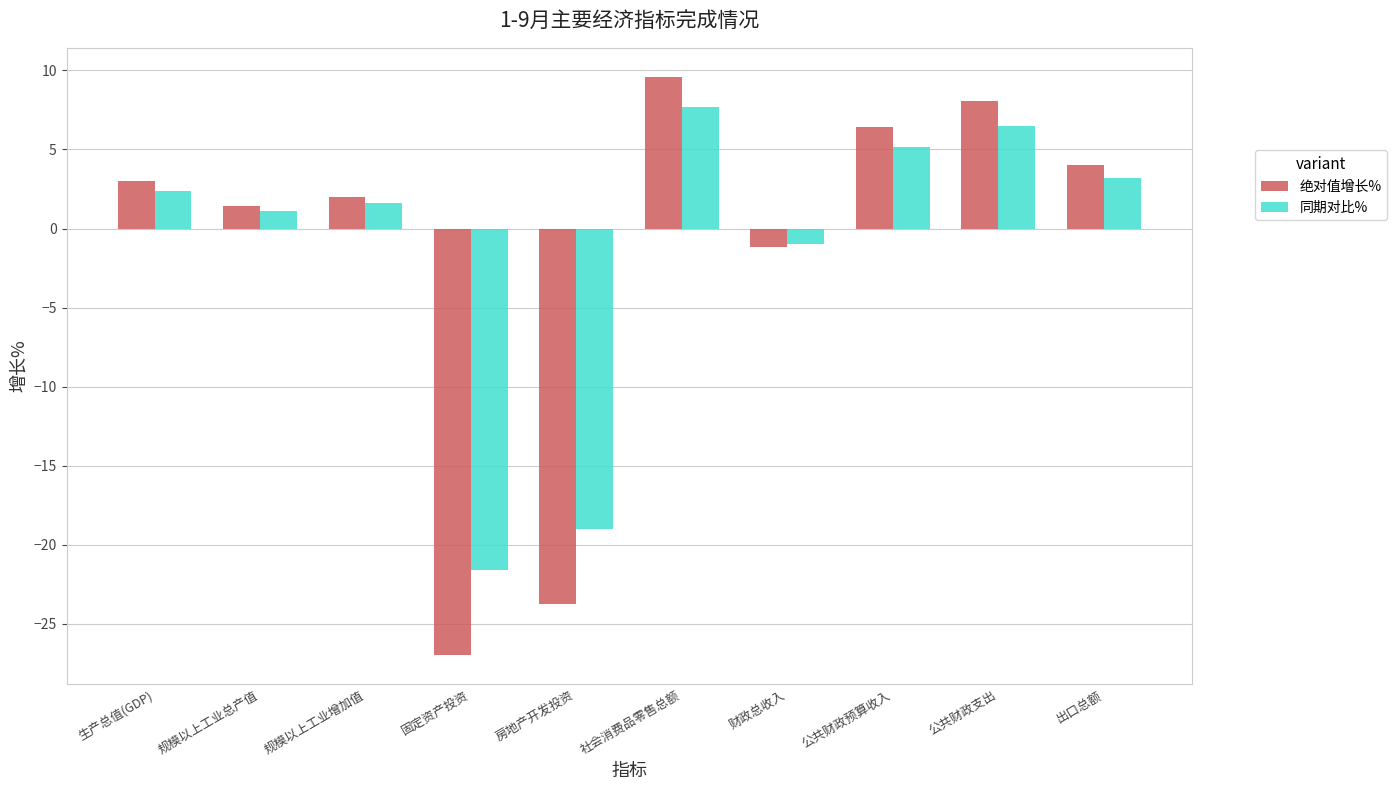

Rank the categories by 同期对比% value from lowest to highest.

固定资产投资, 房地产开发投资, 财政总收入, 规模以上工业总产值, 规模以上工业增加值, 生产总值(GDP), 出口总额, 公共财政预算收入, 公共财政支出, 社会消费品零售总额